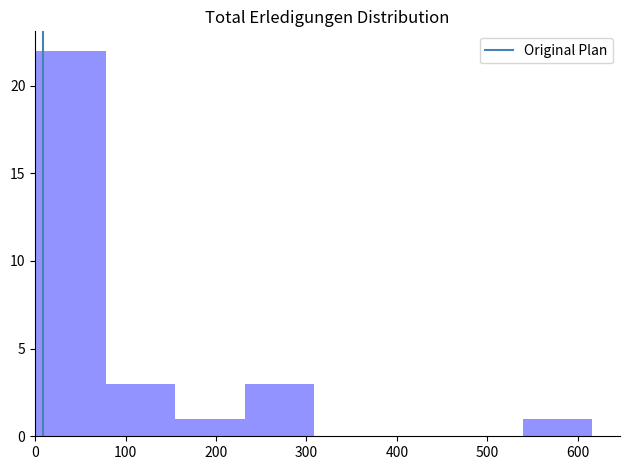

Reading left to right, list every bar in this chart as the range it spans on the x-axis followed by its height. Neither the bar edges nor the heights are printed on the chart, so give them approximately, as read against the axes.

0 to 80: 22
80 to 150: 3
150 to 230: 1
230 to 310: 3
310 to 390: 0
390 to 460: 0
460 to 540: 0
540 to 620: 1